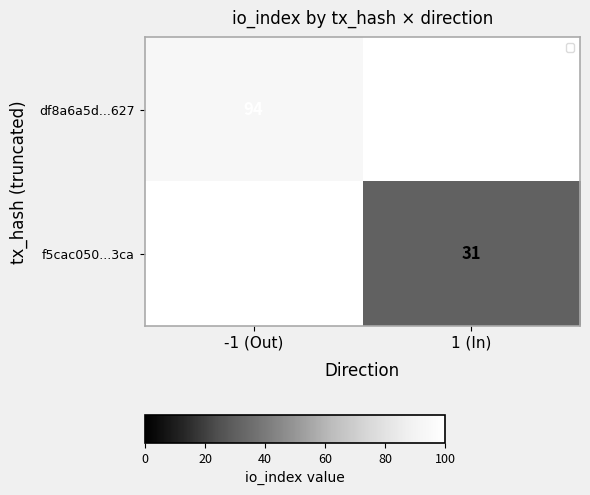

Count the number of categories in the chart.

2